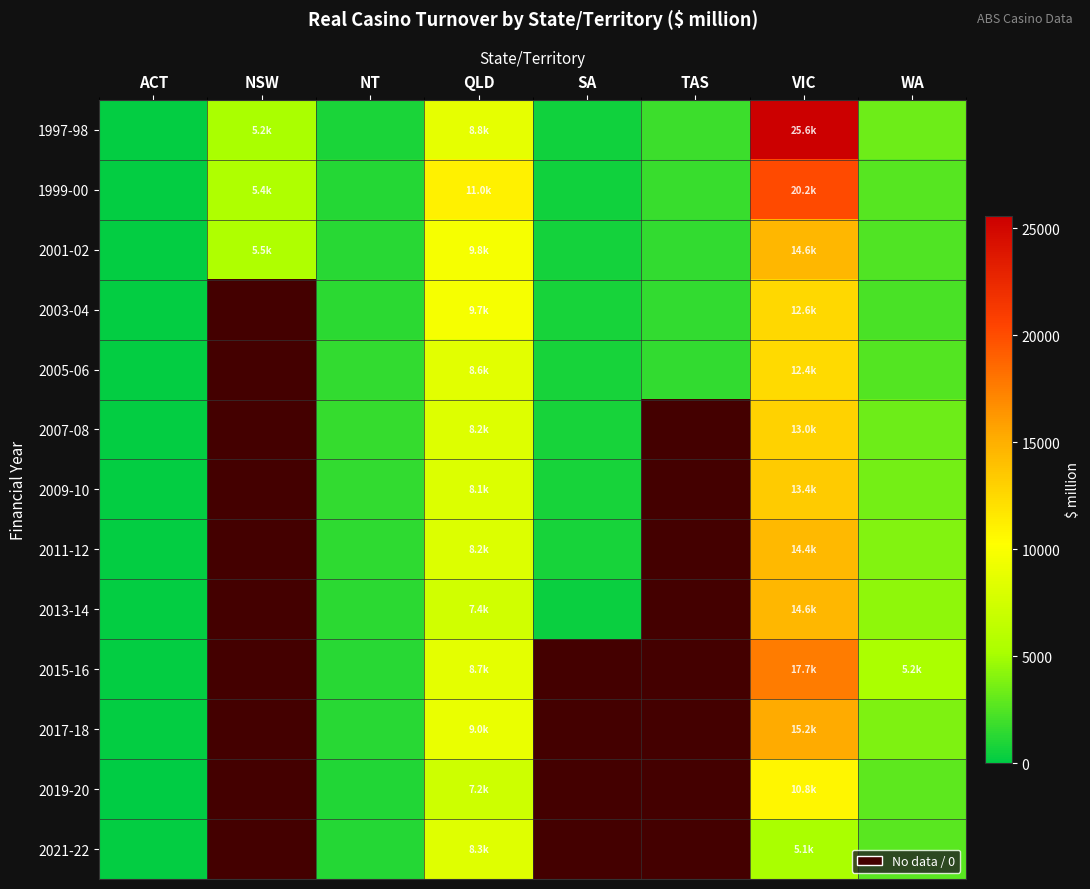

Reading left to right, what are all the values shown in this chart?

1997-98: ACT=163.7	NSW=5167.8	NT=891.4	QLD=8782.2	SA=553.8	TAS=1862.7	VIC=25590.0	WA=3351.1
1999-00: ACT=170.2	NSW=5438.6	NT=1142.9	QLD=11045.9	SA=578.3	TAS=1732.5	VIC=20167.5	WA=2601.7
2001-02: ACT=156.6	NSW=5473.9	NT=1254.4	QLD=9790.8	SA=654.6	TAS=1581.1	VIC=14552.9	WA=2410.8
2003-04: ACT=148.2	NSW=0.0	NT=1330.8	QLD=9737.5	SA=783.8	TAS=1599.2	VIC=12592.1	WA=2234.8
2005-06: ACT=138.2	NSW=0.0	NT=1515.7	QLD=8582.0	SA=746.2	TAS=1512.2	VIC=12415.4	WA=2561.6
2007-08: ACT=124.8	NSW=0.0	NT=1611.0	QLD=8200.1	SA=710.5	TAS=0.0	VIC=12986.7	WA=3383.5
2009-10: ACT=139.0	NSW=0.0	NT=1574.0	QLD=8132.8	SA=741.8	TAS=0.0	VIC=13372.7	WA=3541.1
2011-12: ACT=121.3	NSW=0.0	NT=1462.4	QLD=8158.8	SA=701.3	TAS=0.0	VIC=14416.5	WA=3919.5
2013-14: ACT=107.6	NSW=0.0	NT=1362.9	QLD=7408.5	SA=375.3	TAS=0.0	VIC=14560.9	WA=4309.4
2015-16: ACT=137.8	NSW=0.0	NT=1260.5	QLD=8652.4	SA=0.0	TAS=0.0	VIC=17678.3	WA=5228.2
2017-18: ACT=166.2	NSW=0.0	NT=1287.5	QLD=9033.1	SA=0.0	TAS=0.0	VIC=15221.1	WA=3818.4
2019-20: ACT=98.9	NSW=0.0	NT=1049.5	QLD=7216.7	SA=0.0	TAS=0.0	VIC=10754.0	WA=2823.6
2021-22: ACT=141.3	NSW=0.0	NT=1196.3	QLD=8342.3	SA=0.0	TAS=0.0	VIC=5114.9	WA=2700.4